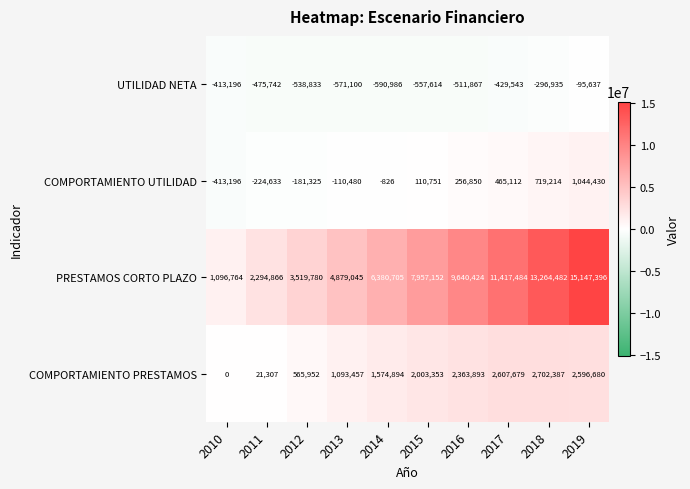

The value of UTILIDAD NETA at 2016 is -511867. True or false?

True